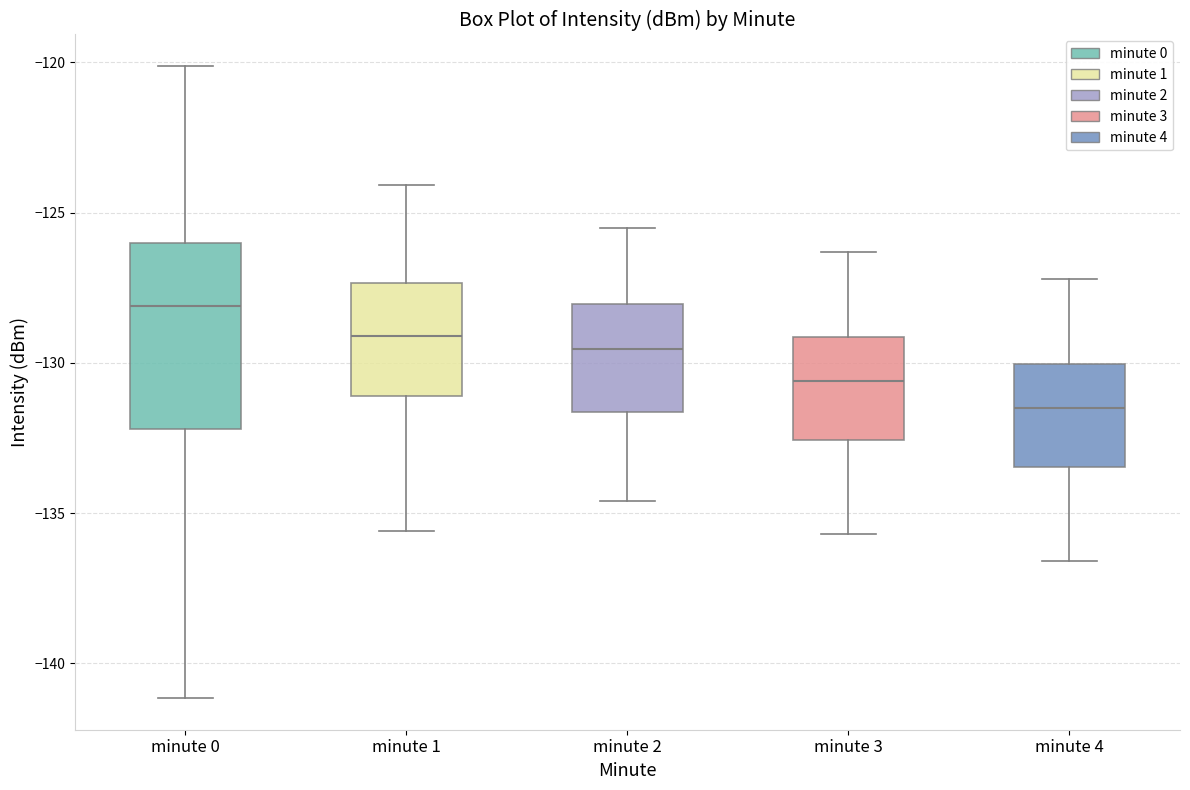

Which box's median line is the highest?

minute 0